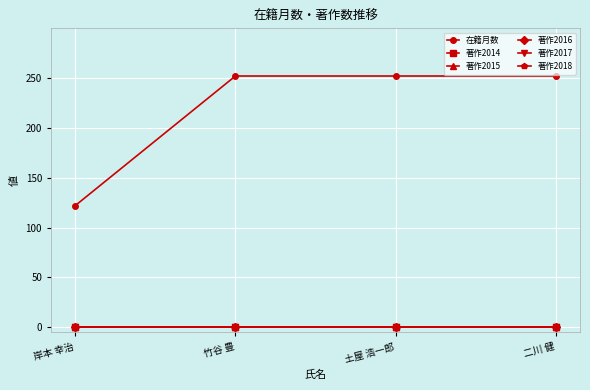

At which category is the sum across all series the highest?

竹谷 豊